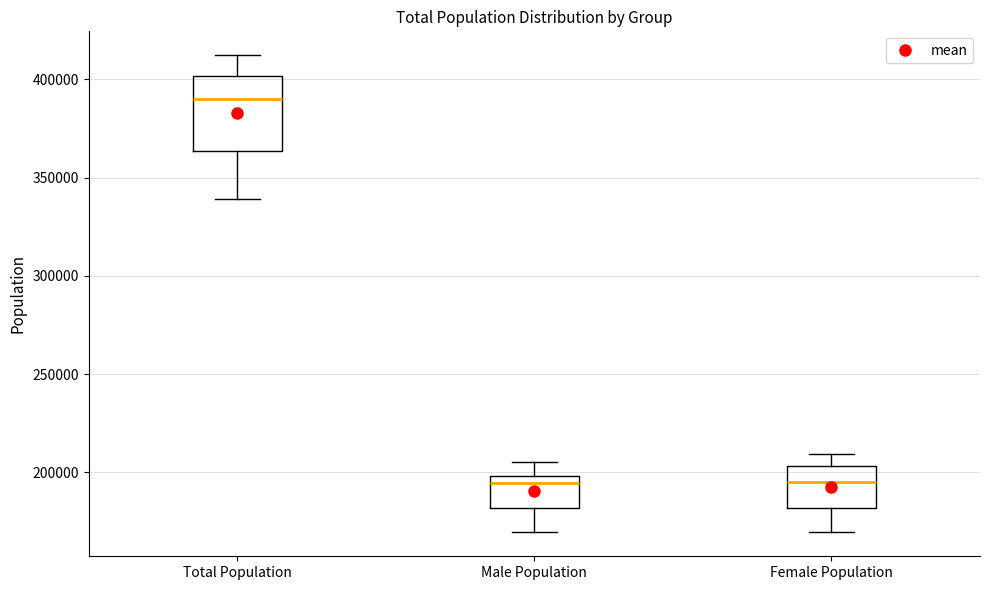

Reading left to right, read every box against the y-axis: the position of its median line, the range the box covers, and the ends of its whiskers. The values are not printed on the chart, so give them approximately, as read against the axis.

Total Population: median 390000, box 365000 to 400000, whiskers 340000 to 410000
Male Population: median 195000, box 180000 to 200000, whiskers 170000 to 205000
Female Population: median 195000, box 180000 to 205000, whiskers 170000 to 210000